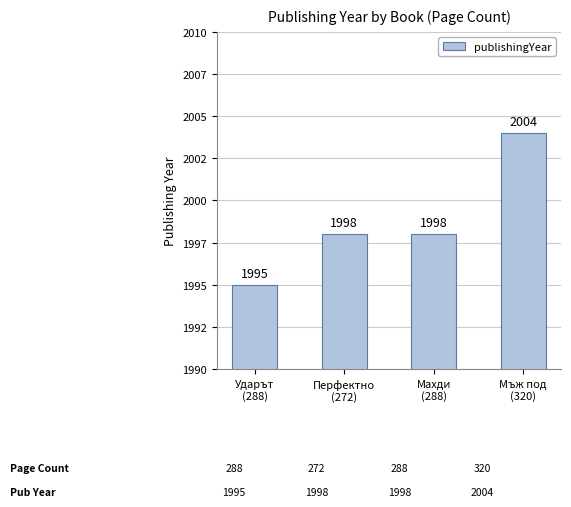

Reading right to left, list all the values displayed in this chart.

Мъж под
(320)=2004	Махди
(288)=1998	Перфектно
(272)=1998	Ударът
(288)=1995